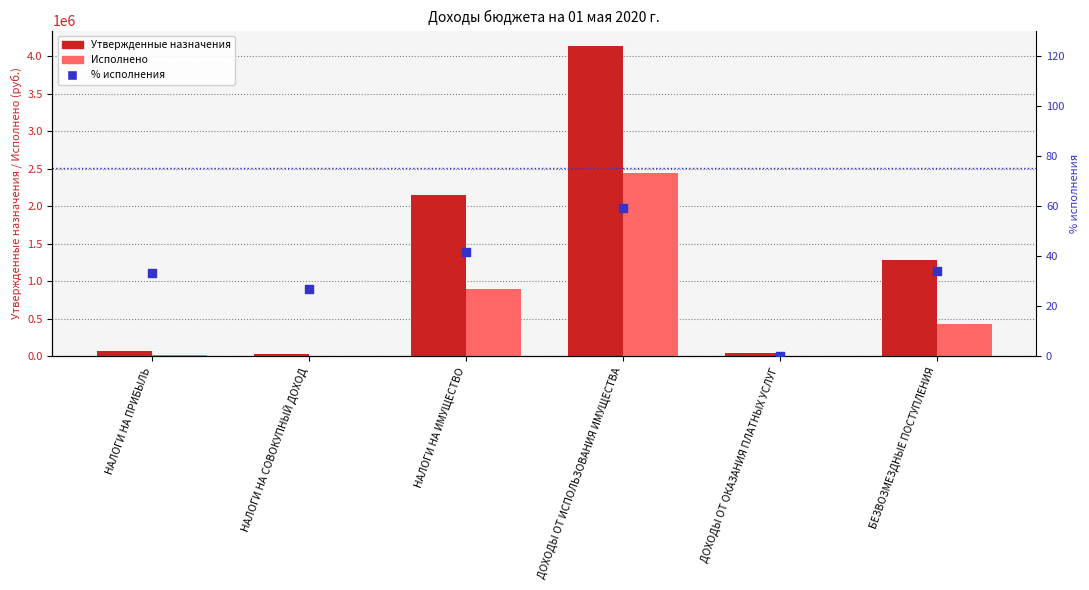

Which series contains the lowest Y value?

Исполнено